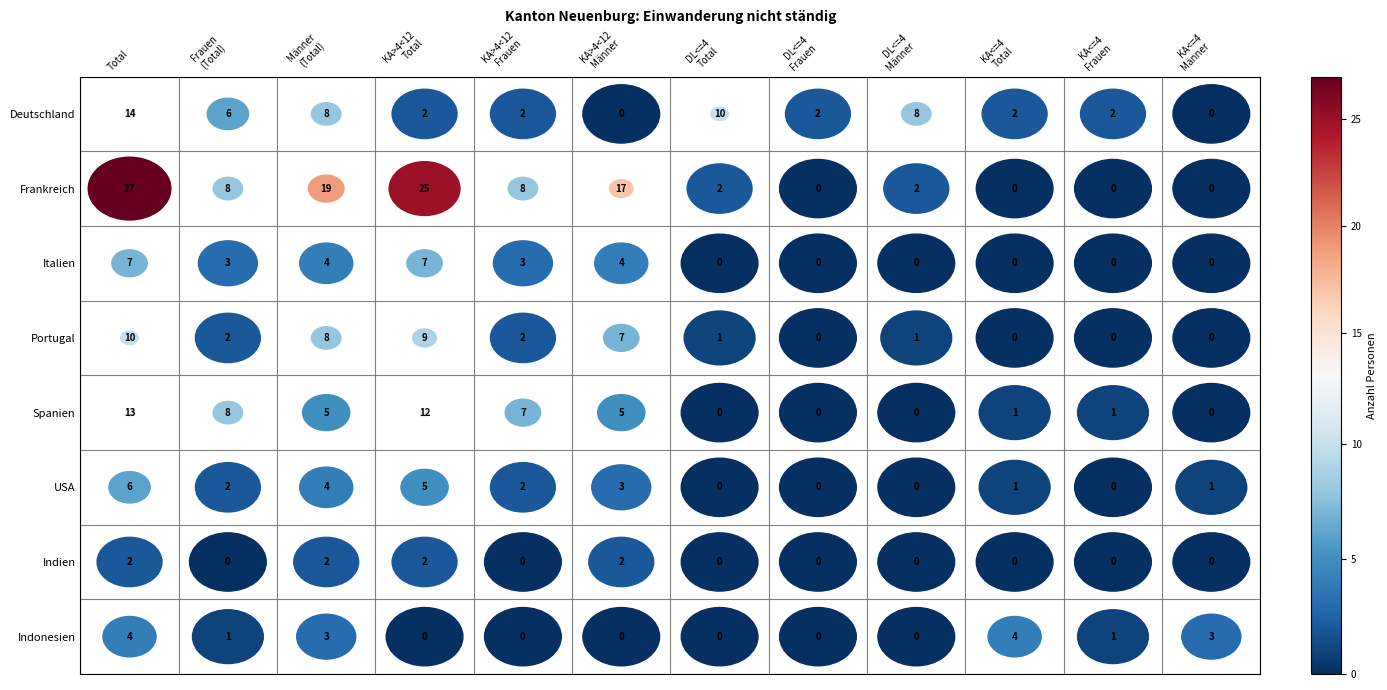

Rank the series at 0 from highest to lowest value.

Frankreich, Deutschland, Spanien, Portugal, Italien, USA, Indonesien, Indien